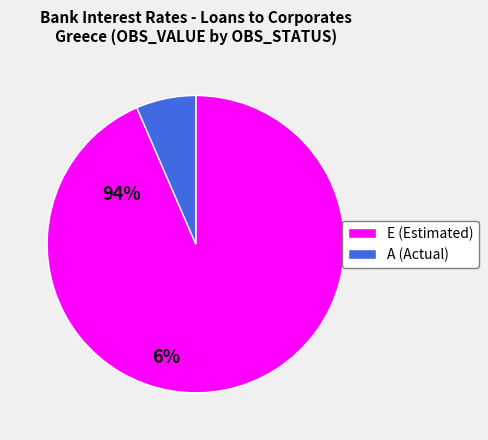

Count the number of slices in the pie.

2